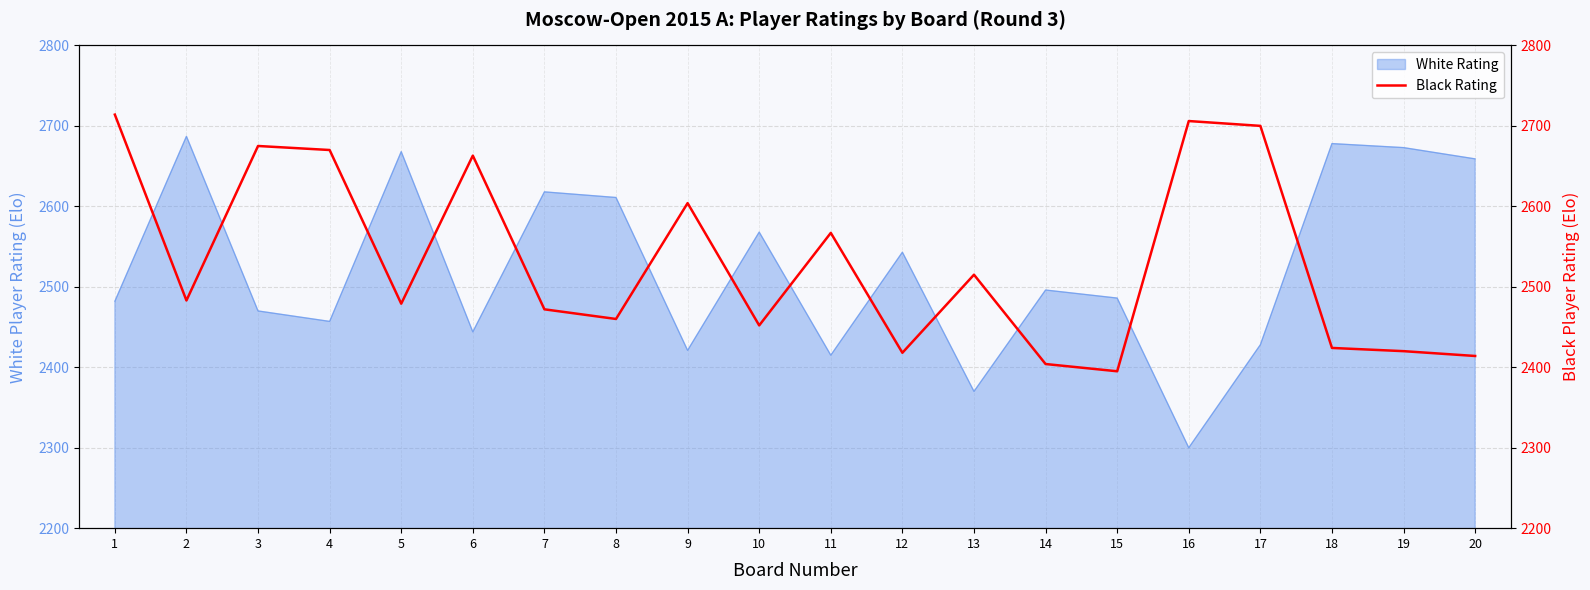

Is it true that White Rating equals 2678 at 18?

True